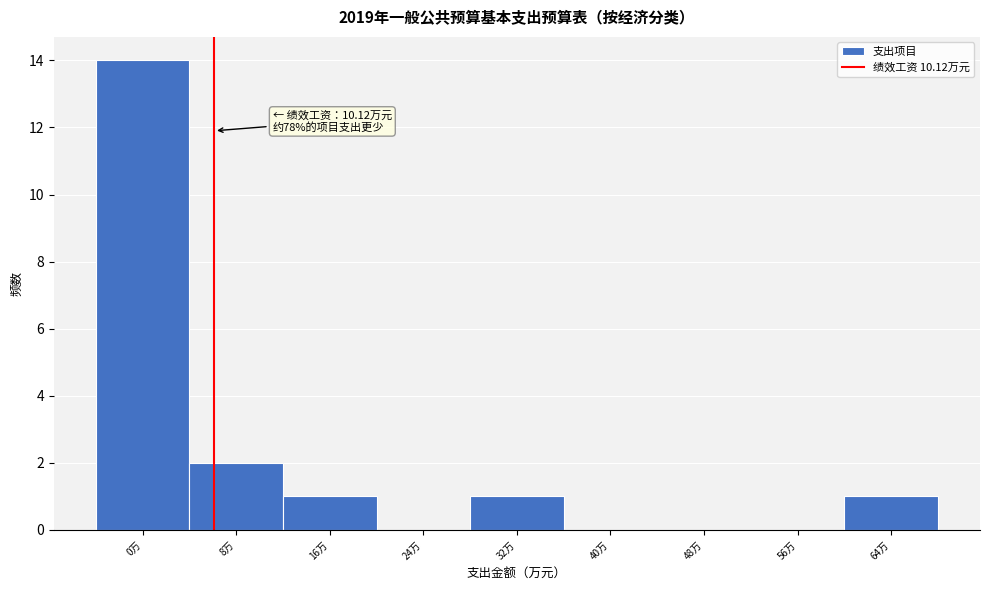

Reading left to right, what are all the values shown in this chart?

0万=14	8万=2	16万=1	24万=0	32万=1	40万=0	48万=0	56万=0	64万=1